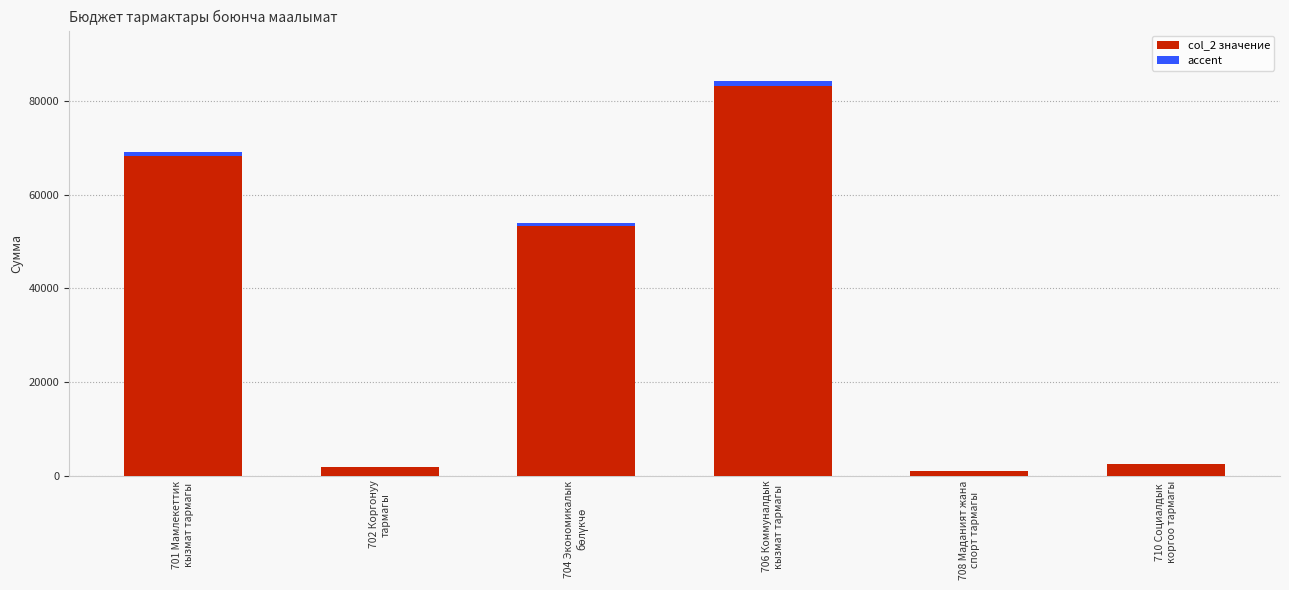

What is the label of the 2nd bar from the left?

702 Коргонуу
тармагы